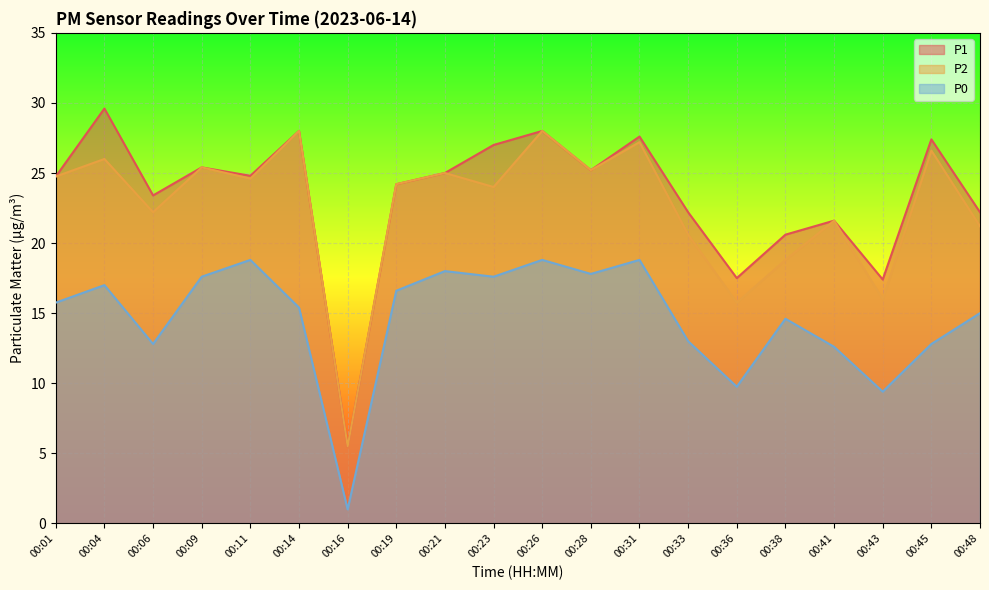

Which series has the widest spread of values?

P1